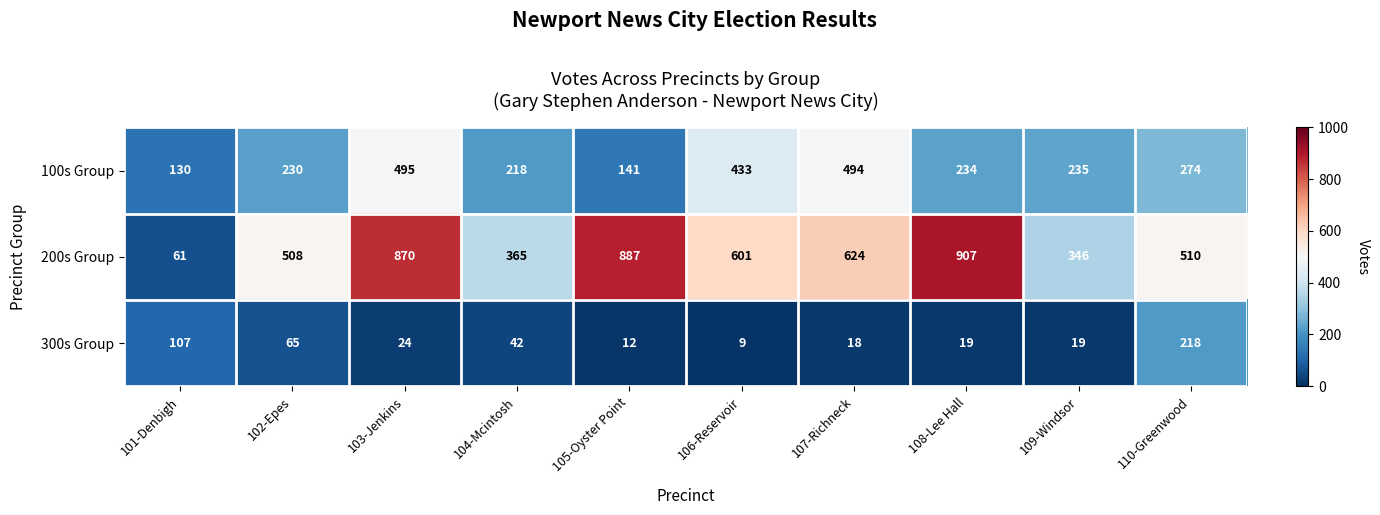

Rank the series by their maximum value, from highest to lowest.

200s Group, 100s Group, 300s Group